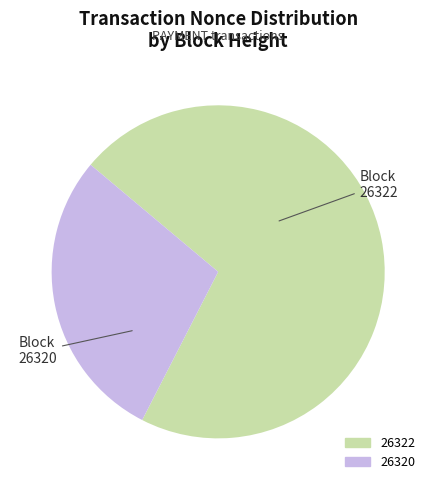

How many slices are in this pie chart?

2